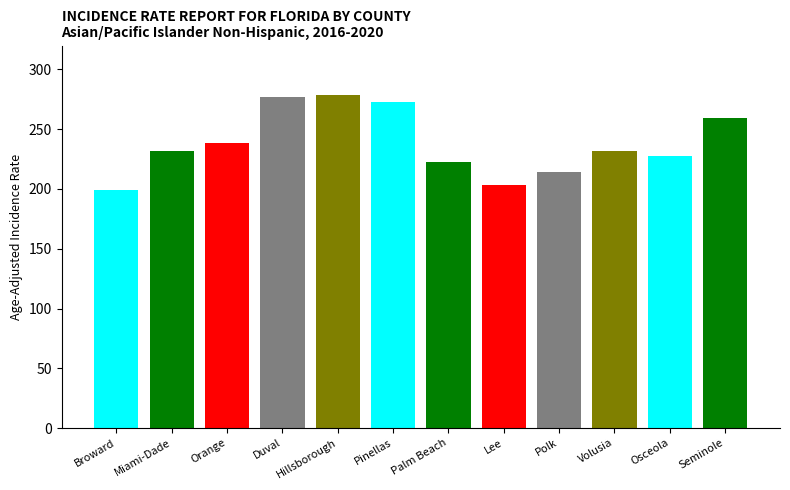

What is the maximum value shown in the chart?

278.9